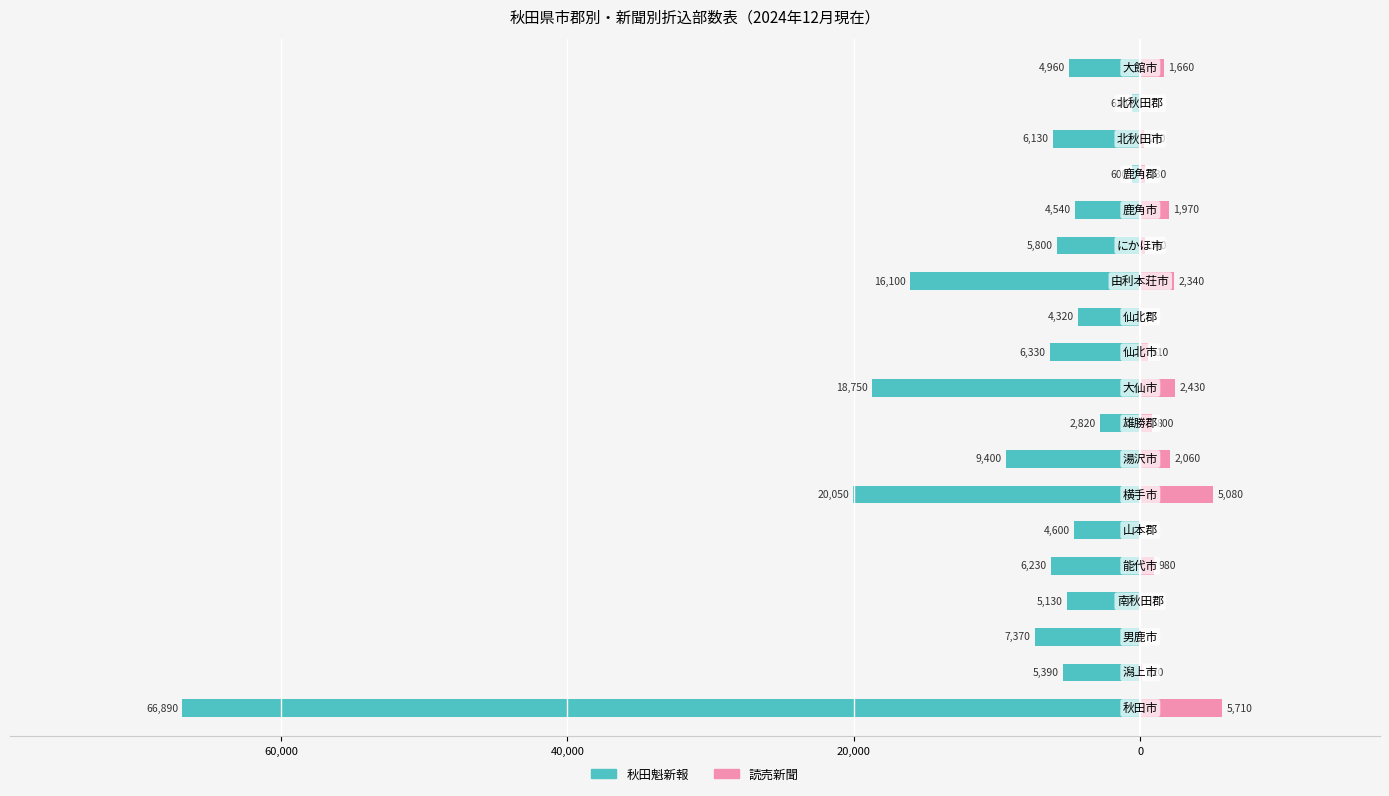

Where is 読売新聞 nearest to the value 2855?

9